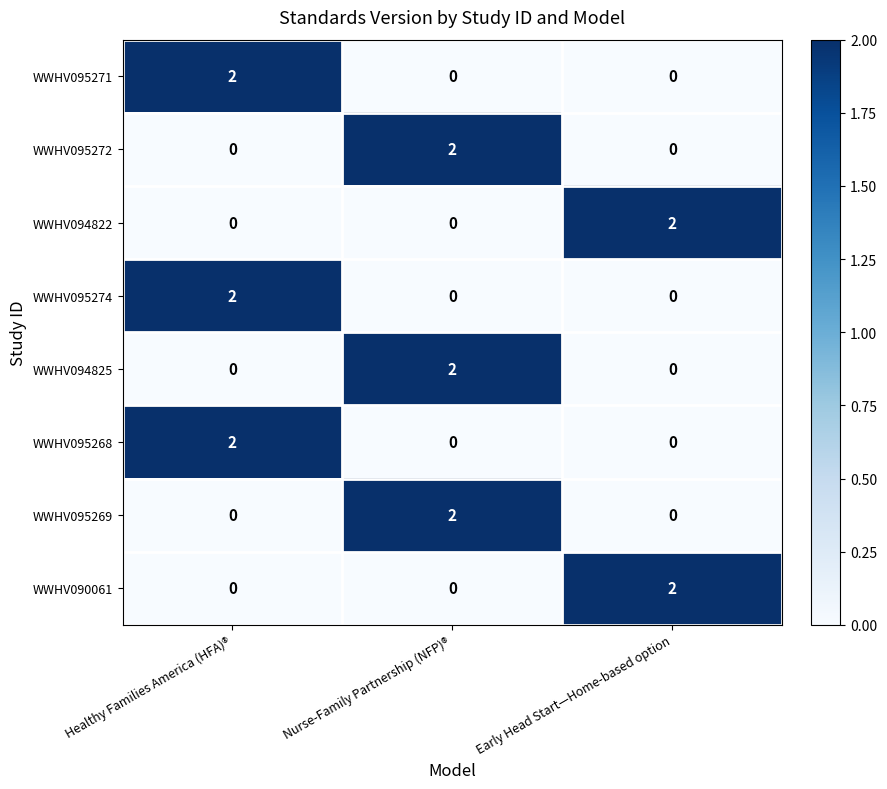

Count the WWHV094825 values in the range 0 to 2.

3